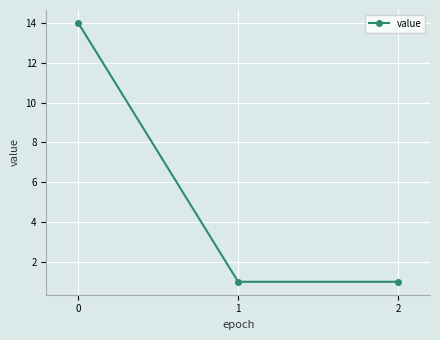

What is the value of the 2nd point from the left?

1